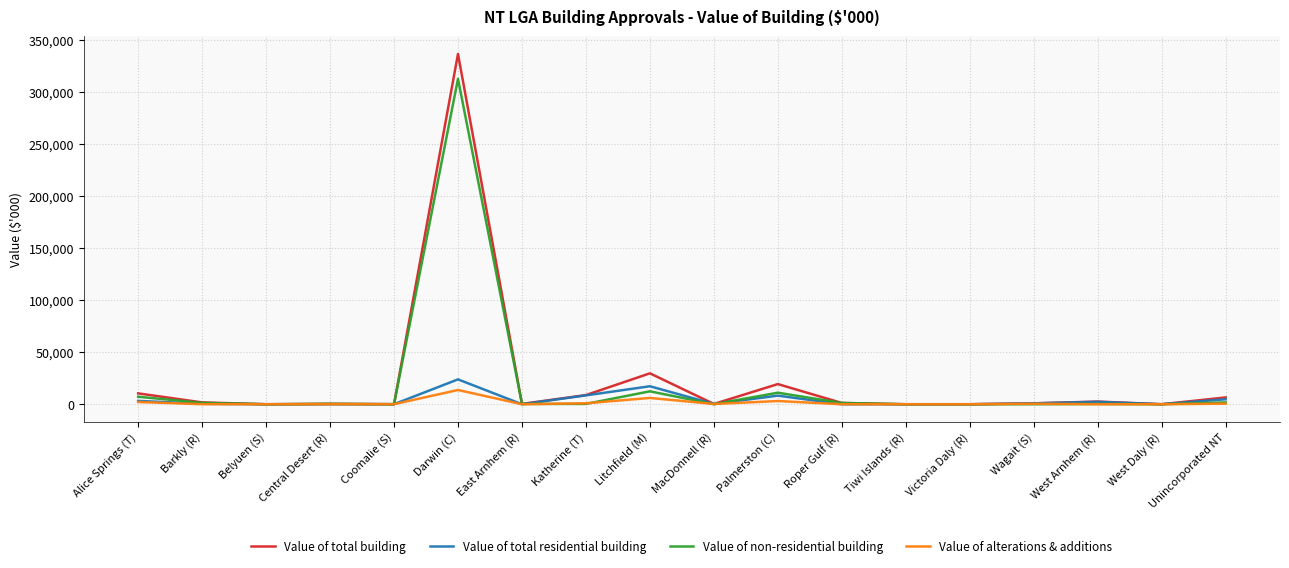

What is the approximate value of Value of alterations & additions at Darwin (C)?

13697.2